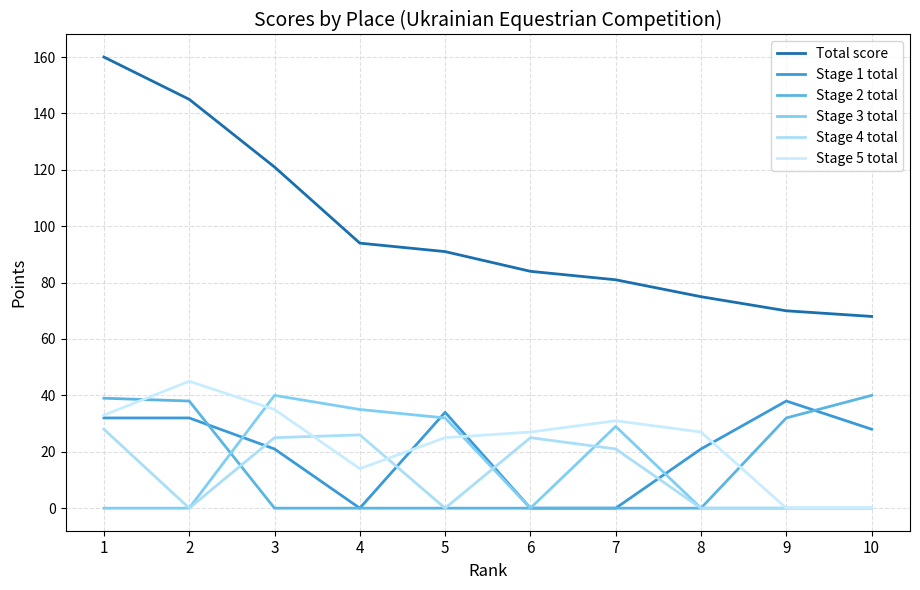

How many distinct data groups are displayed?

6